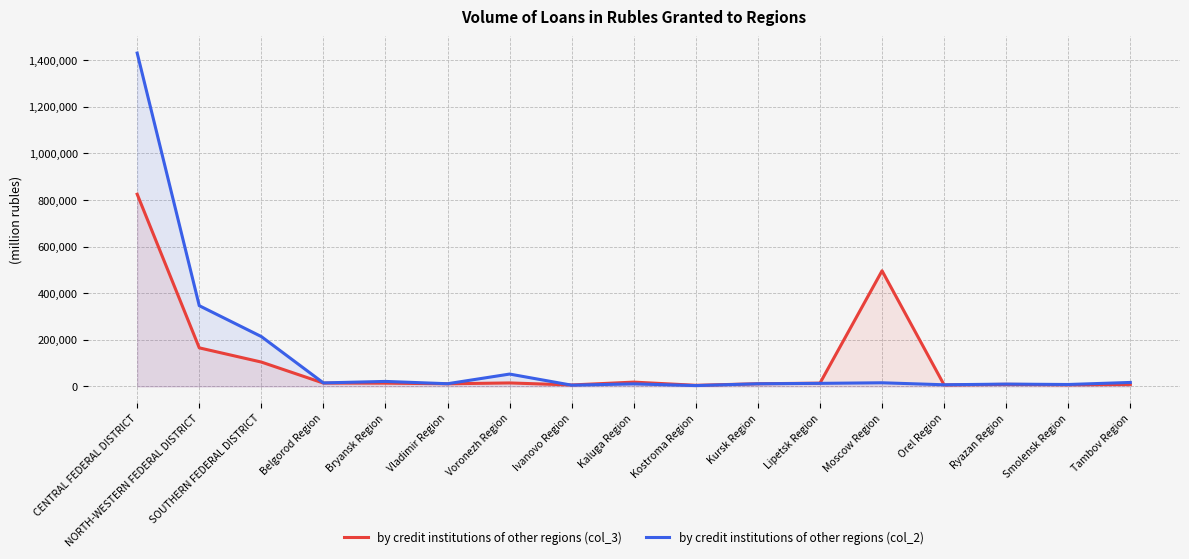

How many series are shown in this chart?

2